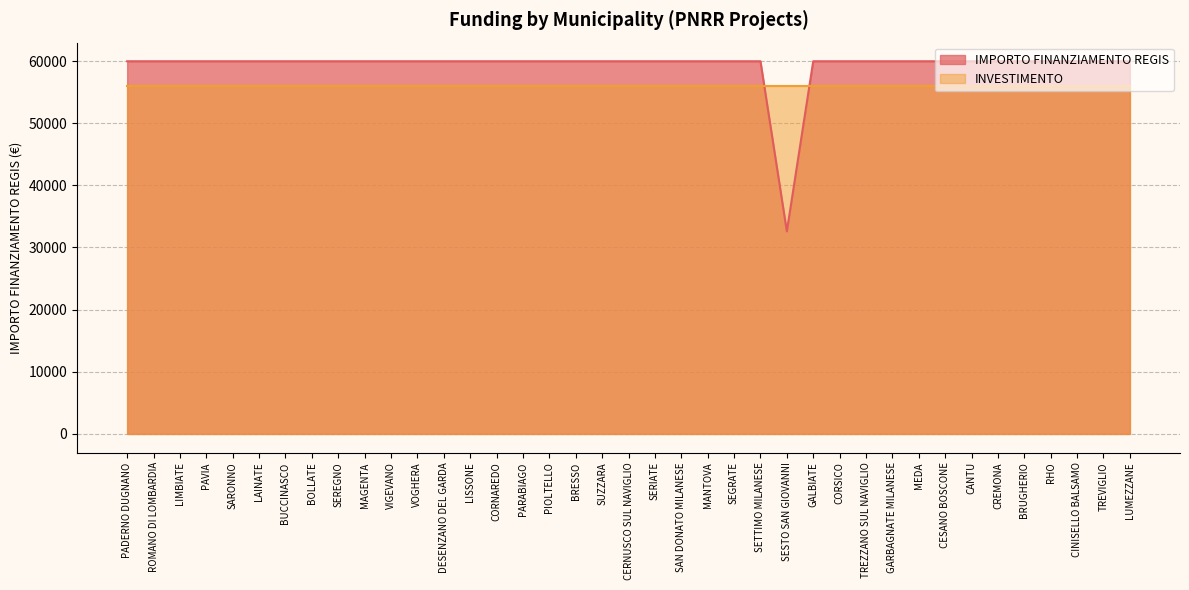

Which has a higher value, GARBAGNATE MILANESE or SARONNO?

GARBAGNATE MILANESE